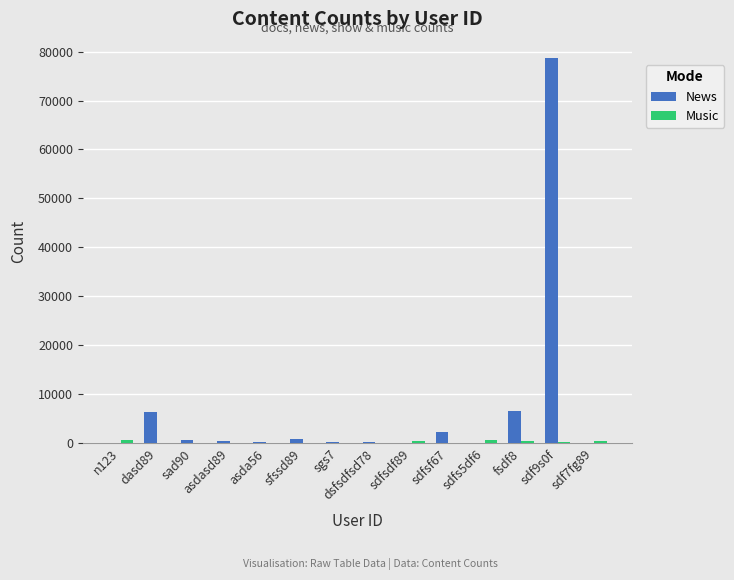

Which series has the largest total across all categories?

News